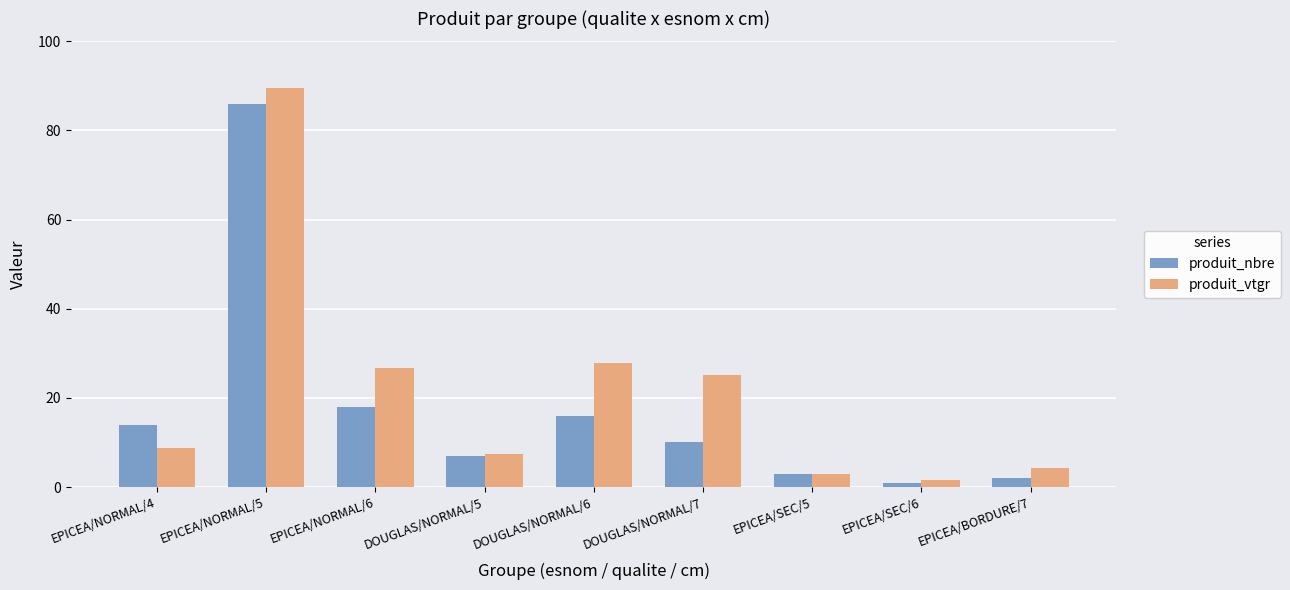

At which label is produit_nbre closest to 43?

EPICEA/NORMAL/6